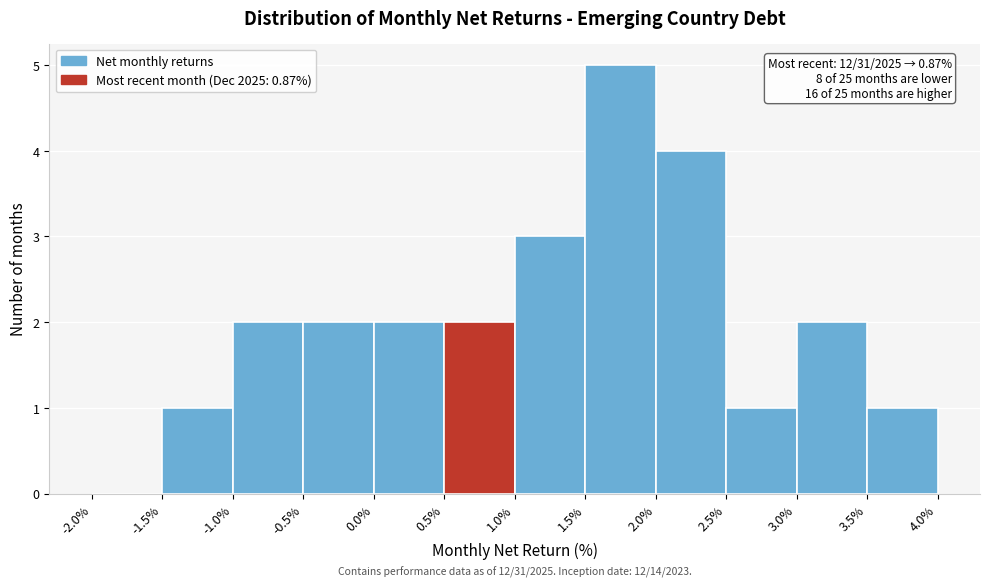

Which range on the x-axis has the tallest bar?

1.5% to 2.0%